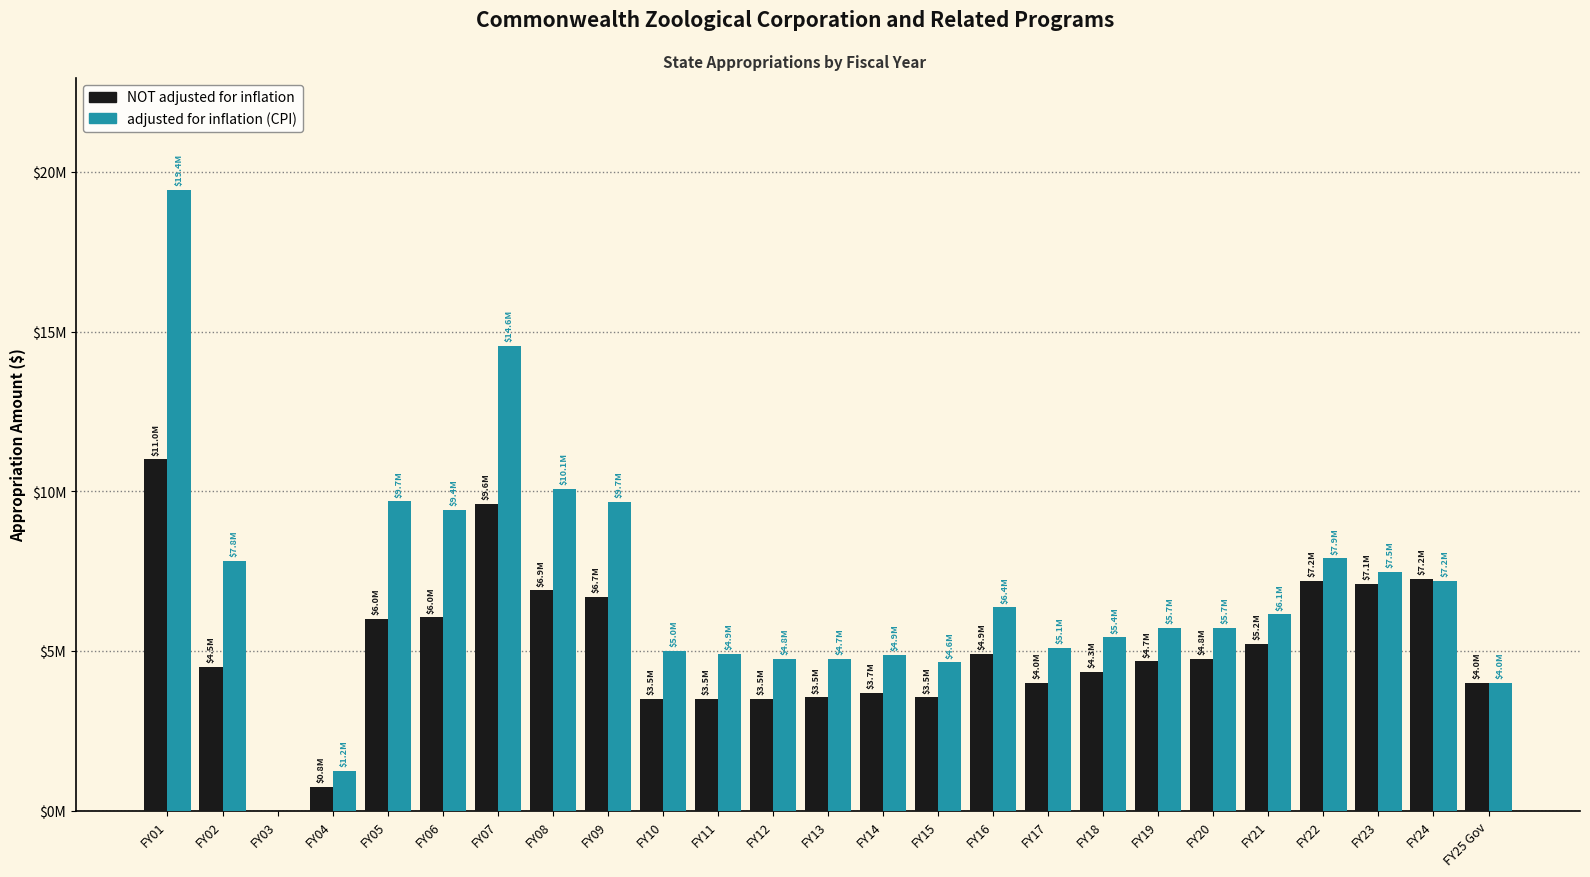

What is the label of the 17th bar from the right?

FY09